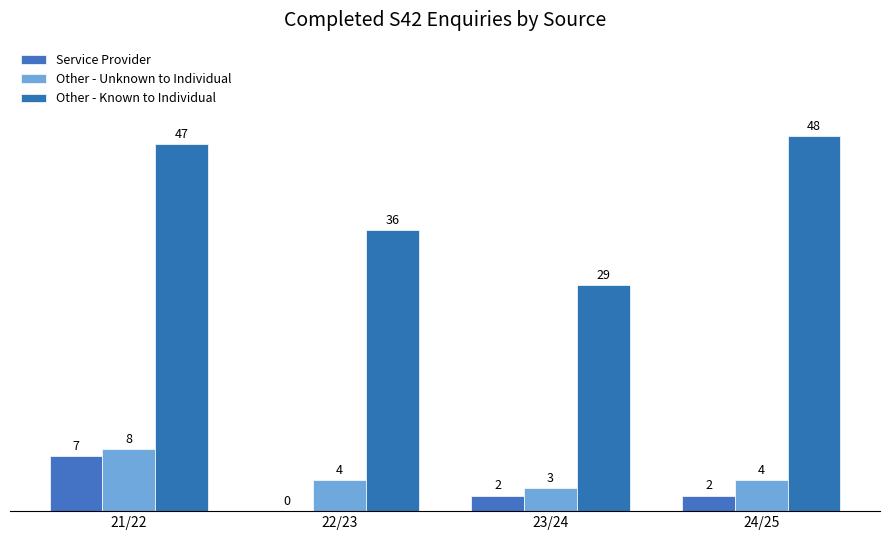

Between 21/22 and 23/24, which series saw the biggest shift?

Other - Known to Individual